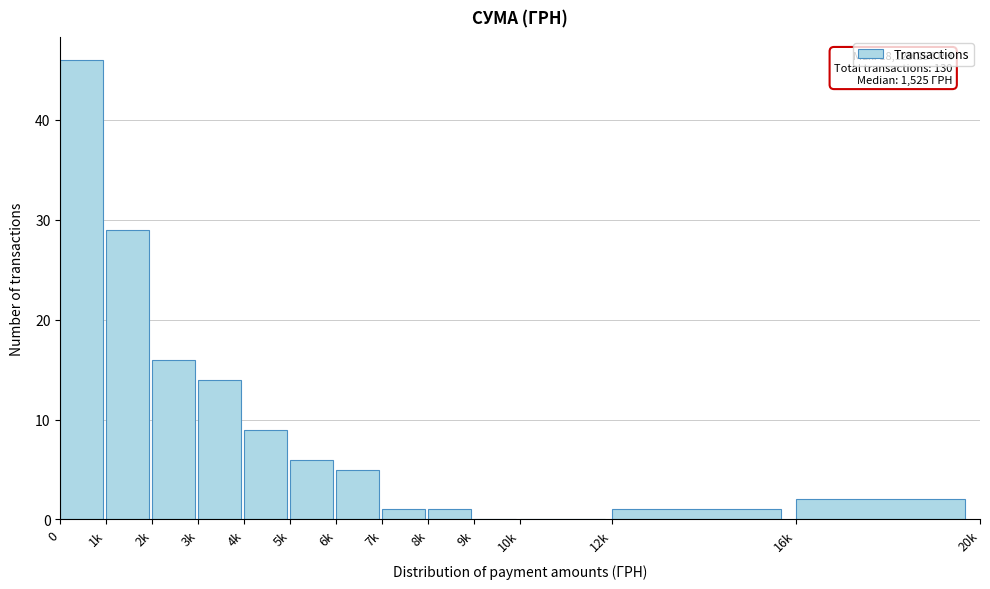

Reading left to right, extract all data points from this chart.

0=46	1k=29	2k=16	3k=14	4k=9	5k=6	6k=5	7k=1	8k=1	9k=0	10k=0	12k=1	16k=2